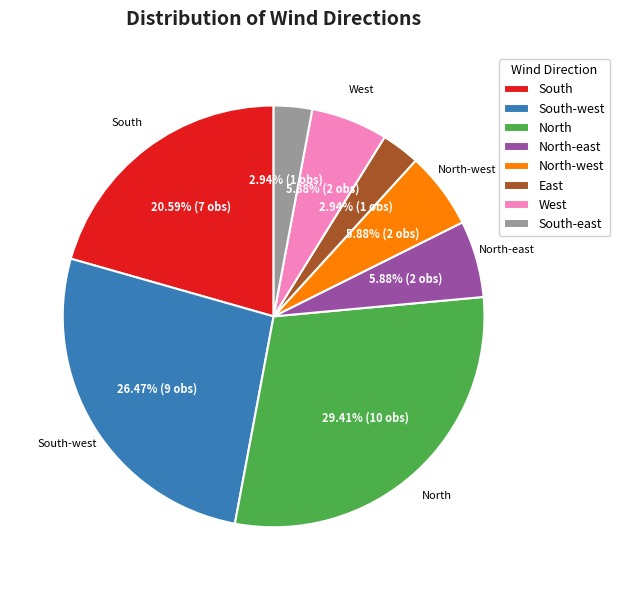

Between West and North, which is larger?

North